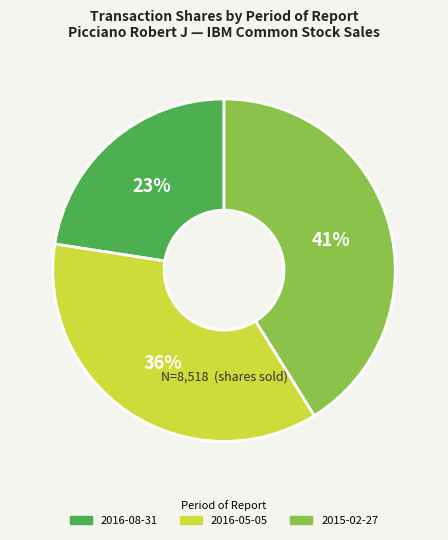

Rank the categories by value from lowest to highest.

2016-08-31, 2016-05-05, 2015-02-27